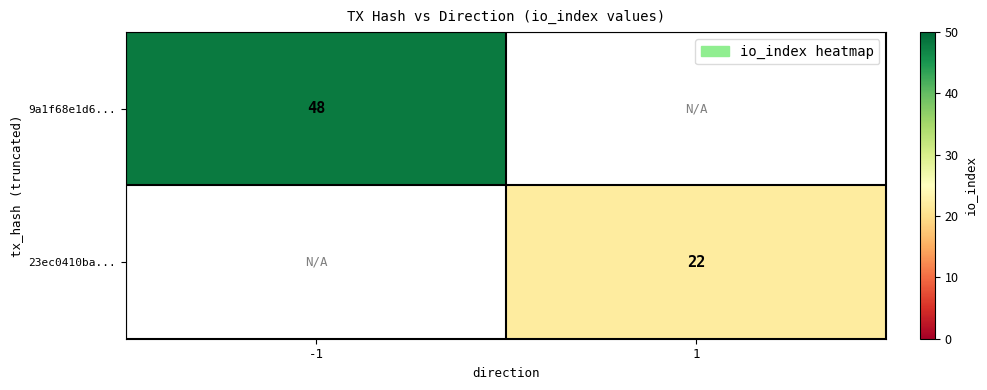

True or false: 9a1f68e1d6... has a value of 32 at -1.

False